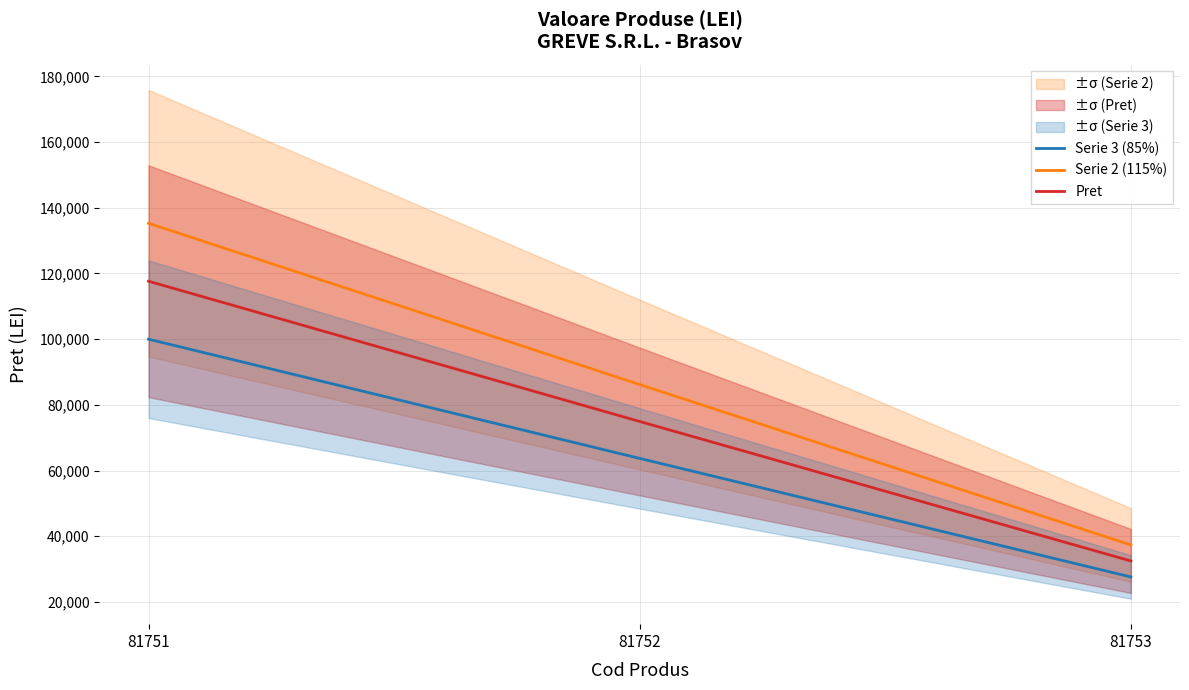

Rank the series by their average value, from lowest to highest.

Serie 3 (85%), Pret, Serie 2 (115%)